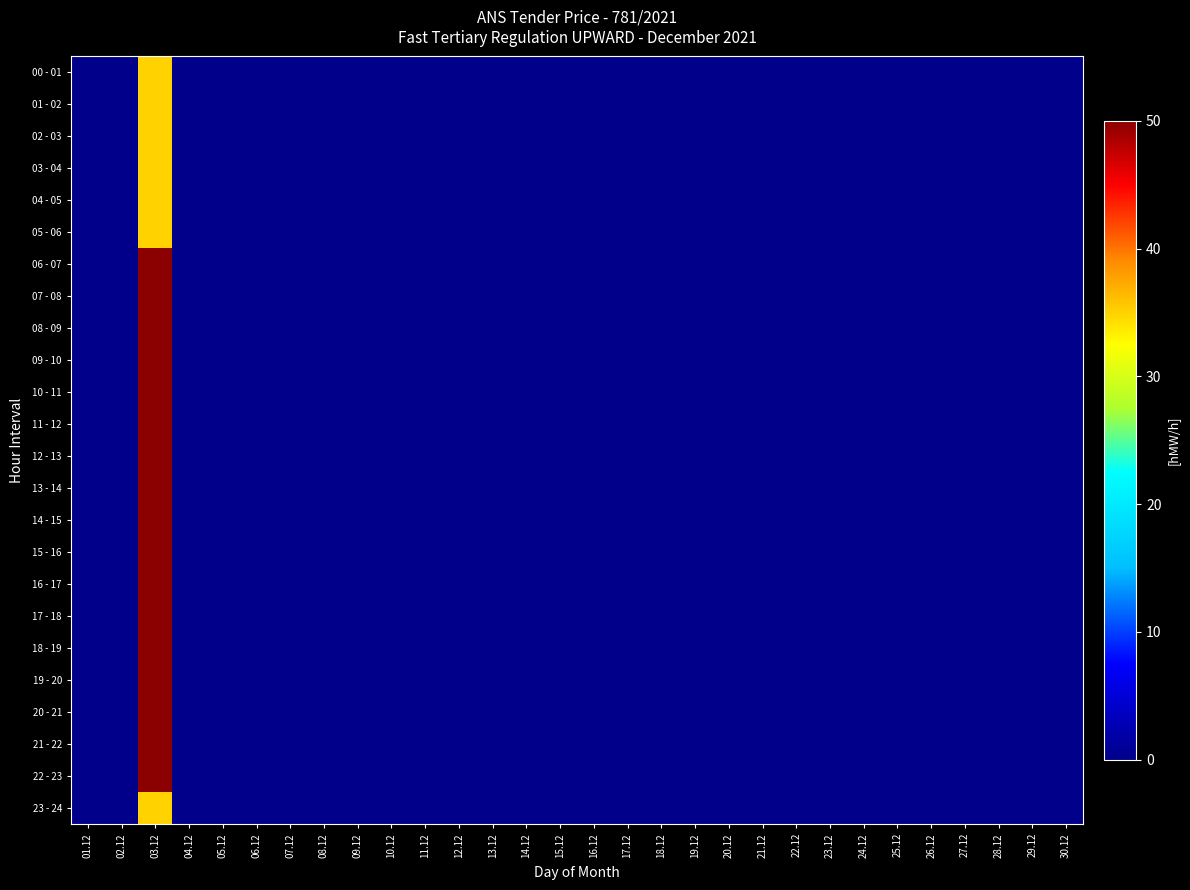

List the series in order of their peak value, highest first.

06 - 07, 07 - 08, 08 - 09, 09 - 10, 10 - 11, 11 - 12, 12 - 13, 13 - 14, 14 - 15, 15 - 16, 16 - 17, 17 - 18, 18 - 19, 19 - 20, 20 - 21, 21 - 22, 22 - 23, 00 - 01, 01 - 02, 02 - 03, 03 - 04, 04 - 05, 05 - 06, 23 - 24